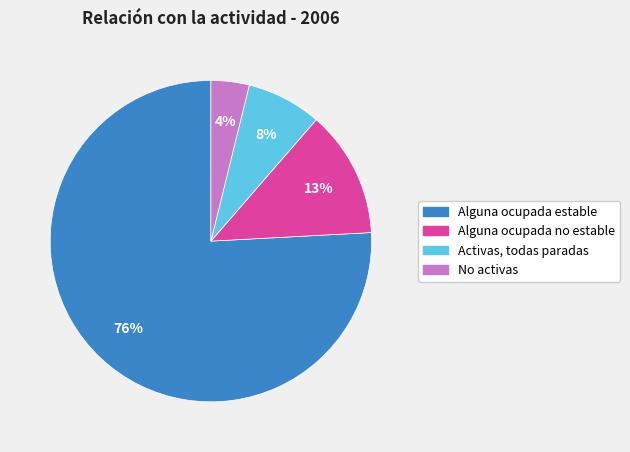

What is the ratio of the value at Activas, todas paradas to the value at Alguna ocupada estable?

0.1